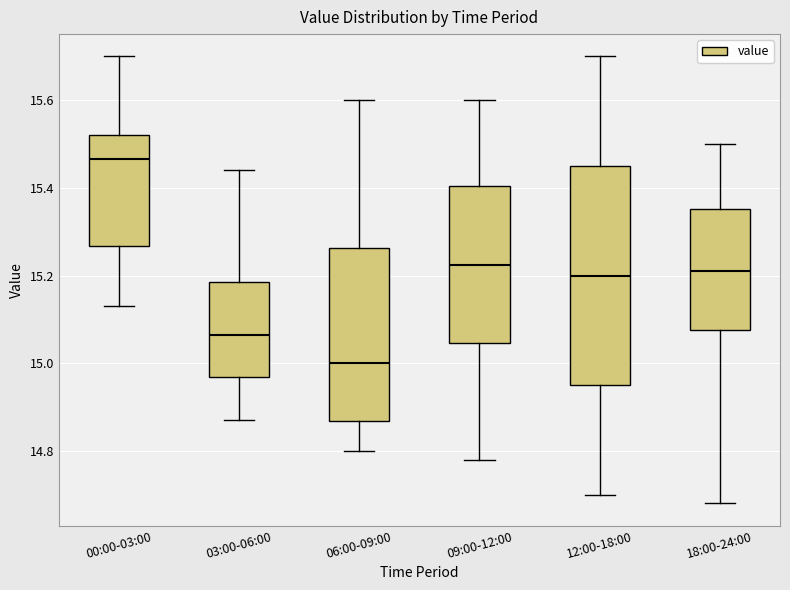

Where does the median line of the box for 06:00-09:00 sit on the y-axis? The values are not printed on the chart, so give them approximately, as read against the axis.

15.00